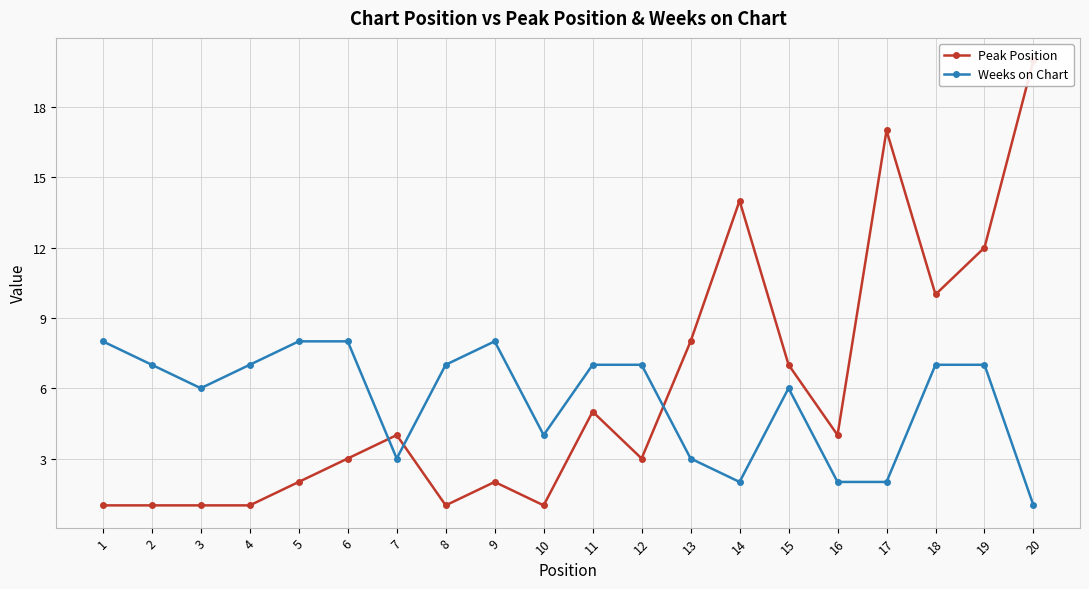

Which label corresponds to the smallest value in the chart?

1